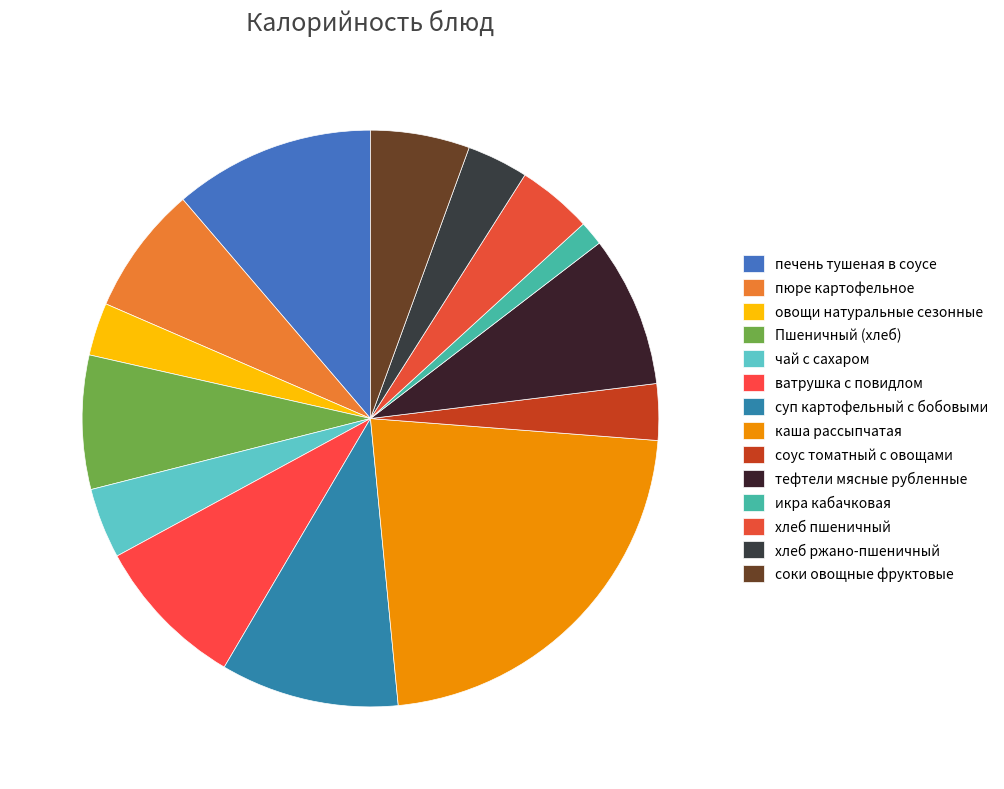

Does any single category account for the majority?

No